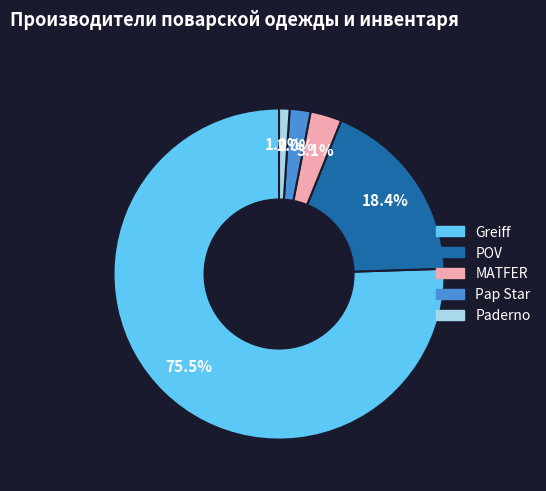

What portion of the pie excludes Paderno?

99.0%